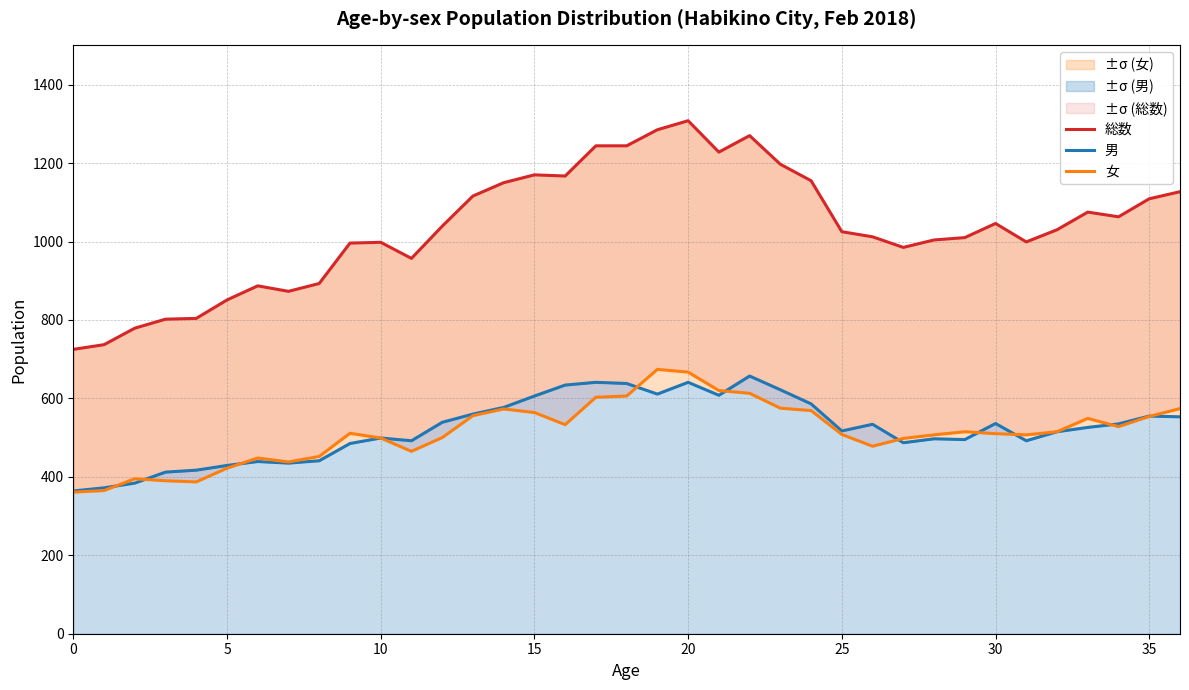

Which series changed the most between 5 and 35?

総数